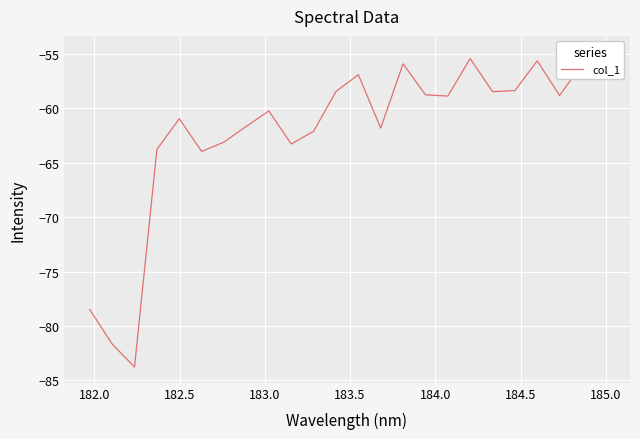

What is the maximum value shown in the chart?

-54.8